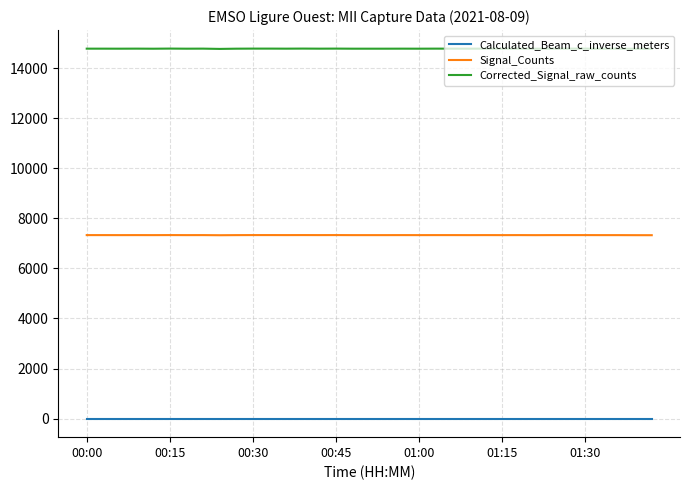

Which series has the widest spread of values?

Corrected_Signal_raw_counts